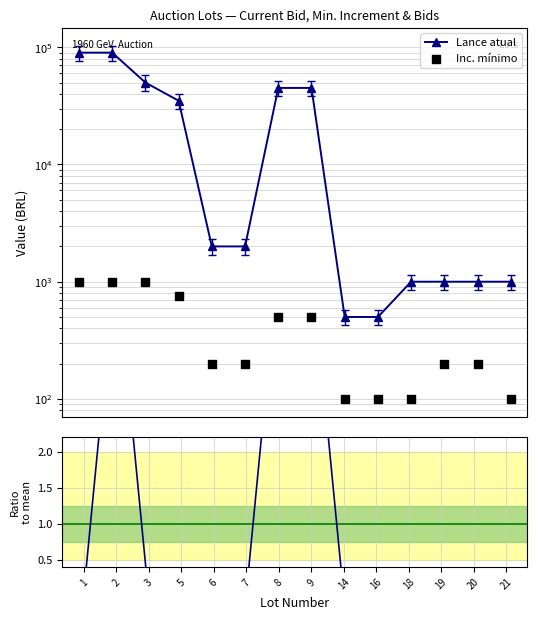

Is the value of Lances / mean at 3 greater than the value of Lance atual at 2?

No